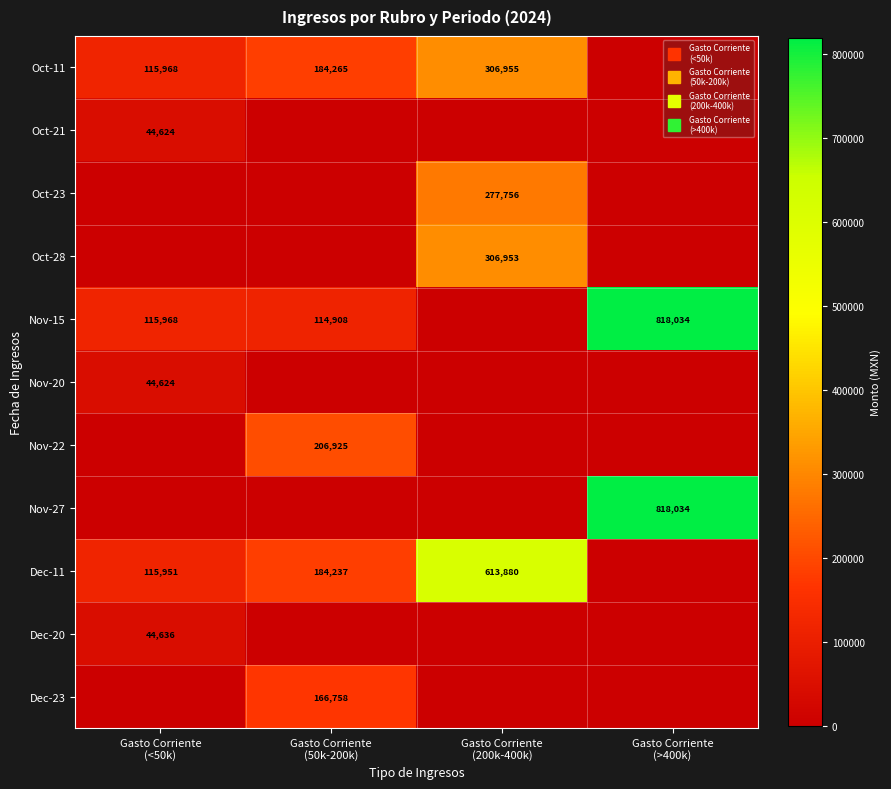

What is the approximate value of Oct-21 at Gasto Corriente (<50k)?

44624